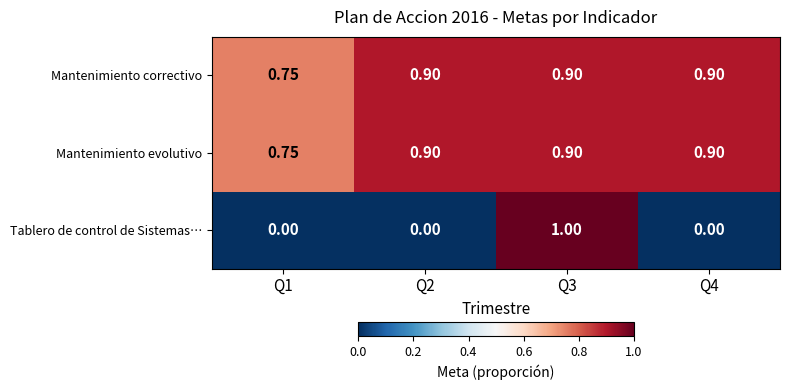

Which series has the widest spread of values?

Tablero de control de Sistemas…